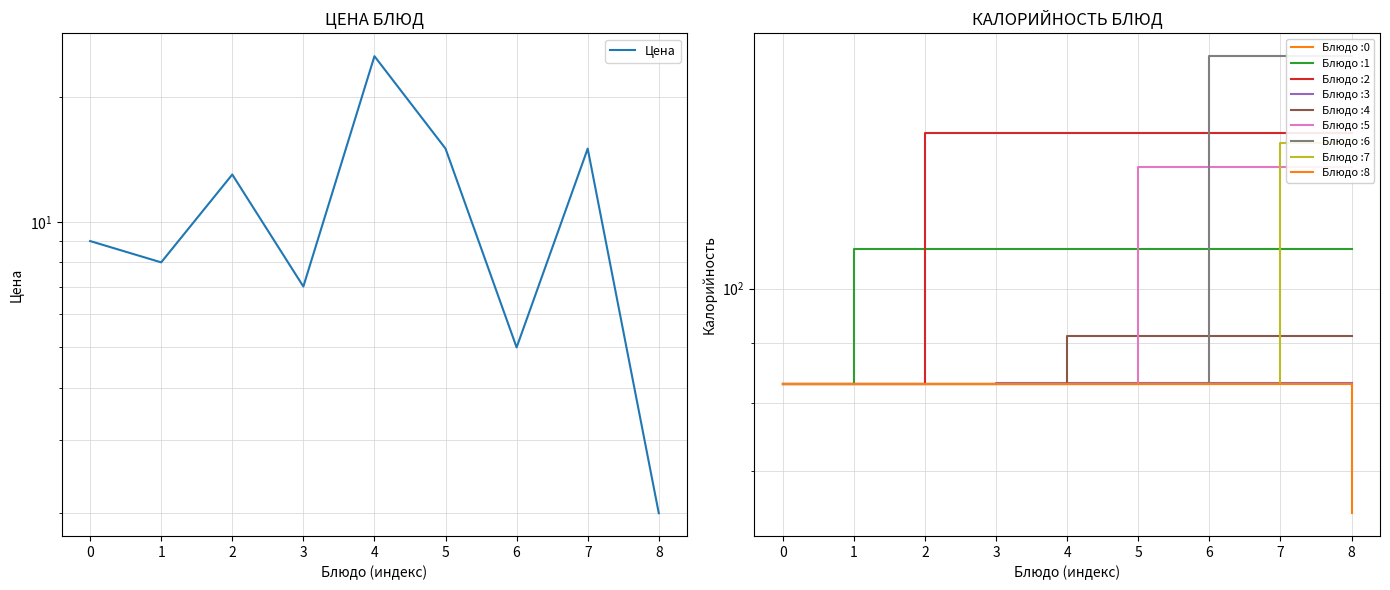

Is it true that the value at 1 is 14?

False